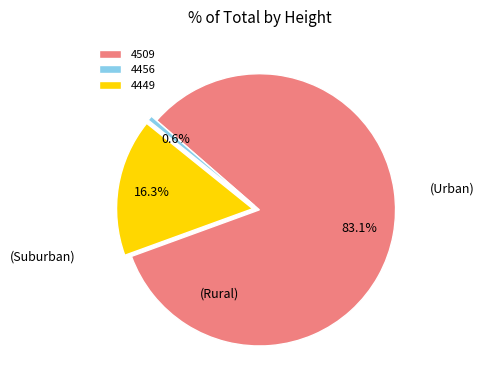

How many segments does this pie chart have?

3